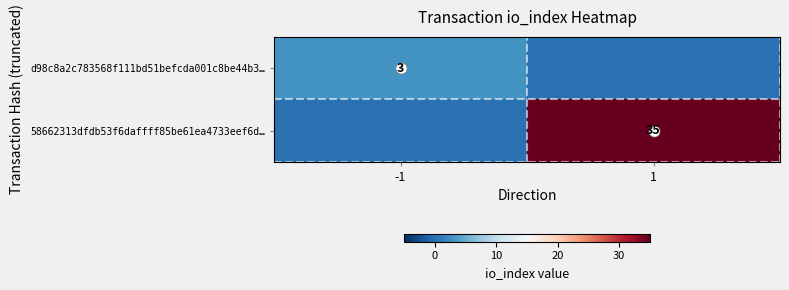

What is the difference between the d98c8a2c783568f111bd51befcda001c8be44b3… values at 1 and -1?

3